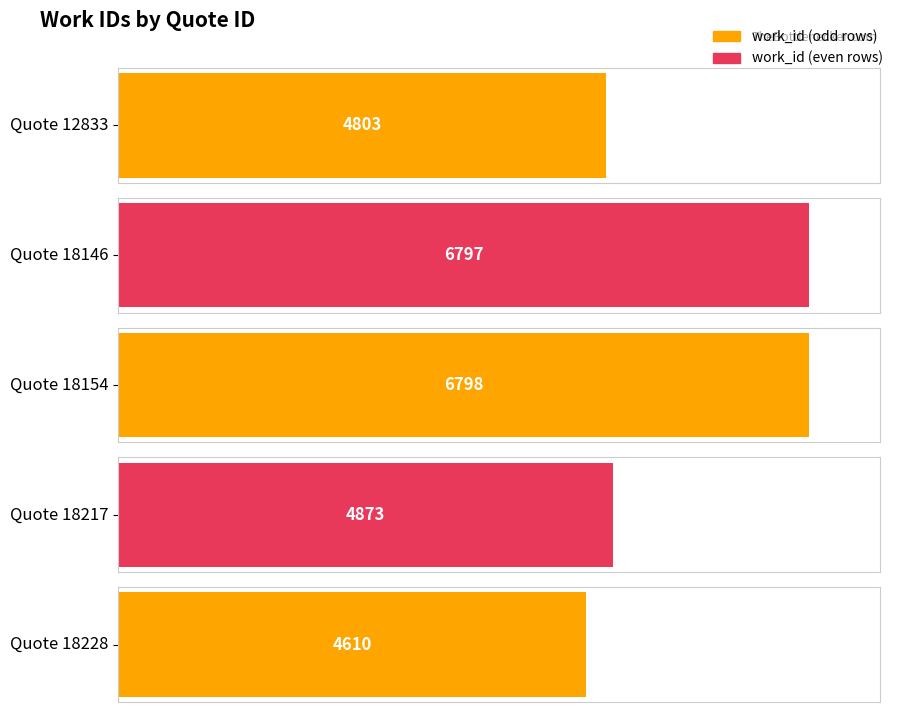

Rank the categories by value from lowest to highest.

18228, 12833, 18217, 18146, 18154